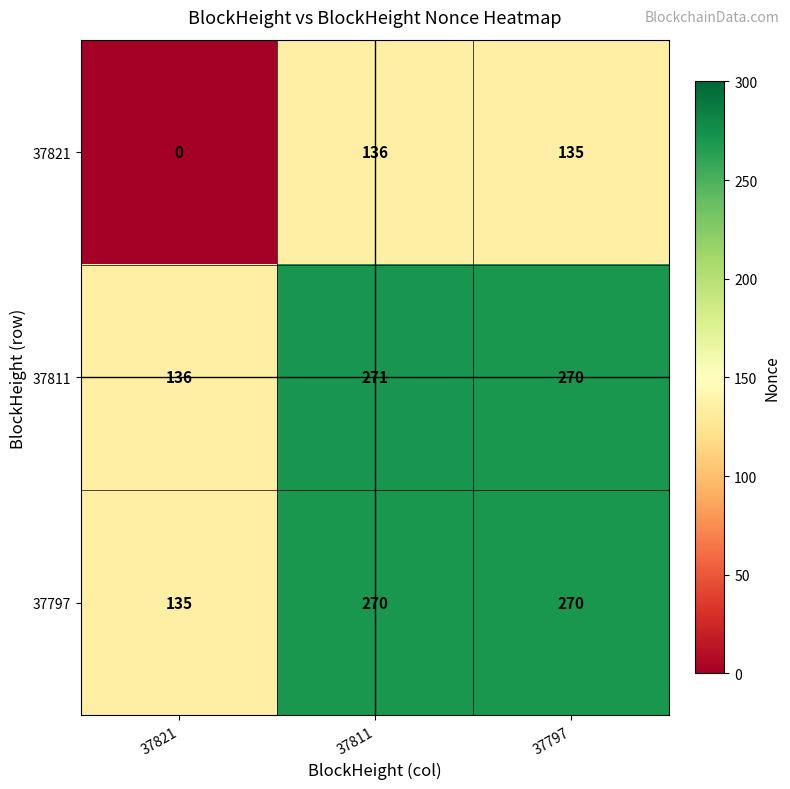

Which series has the widest spread of values?

37821